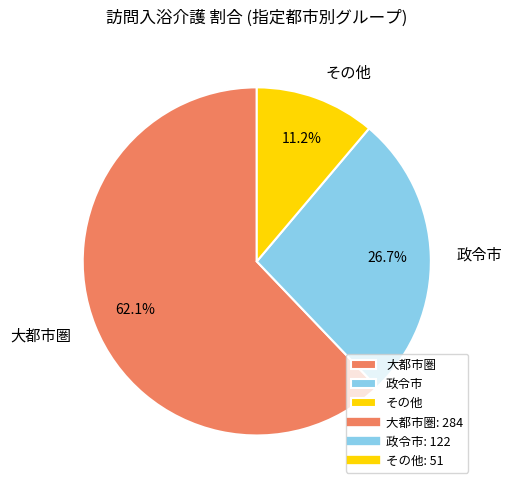

Is there a majority slice in this chart?

Yes